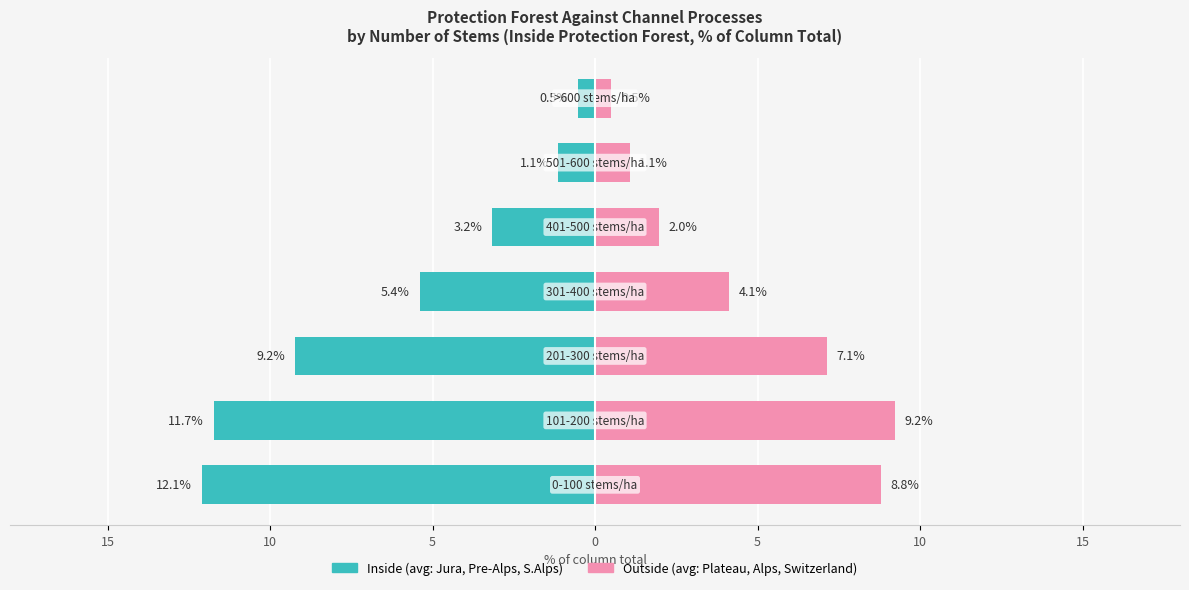

Reading right to left, what are all the values shown in this chart?

Inside (avg: Jura, Pre-Alps, S.Alps): 15=-0.5	10=-1.1	5=-3.2	0=-5.4	5=-9.2	10=-11.7	15=-12.1
Outside (avg: Plateau, Alps, Switzerland): 15=0.5	10=1.1	5=2.0	0=4.1	5=7.1	10=9.2	15=8.8